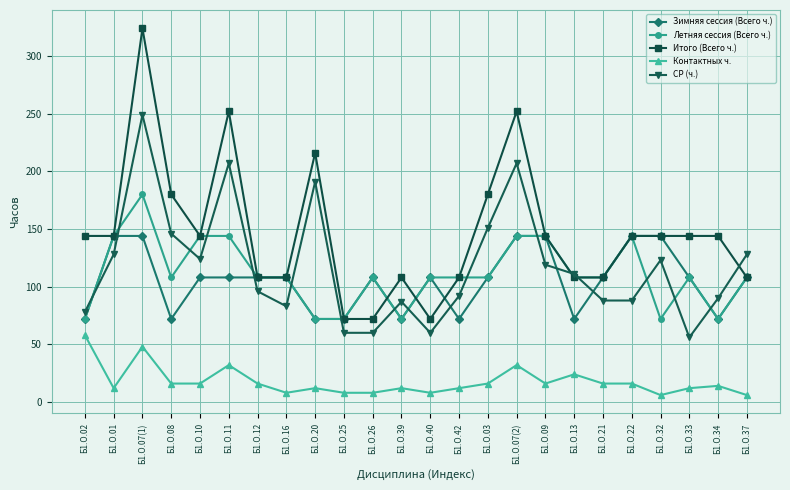

How many lines are shown in the chart?

5